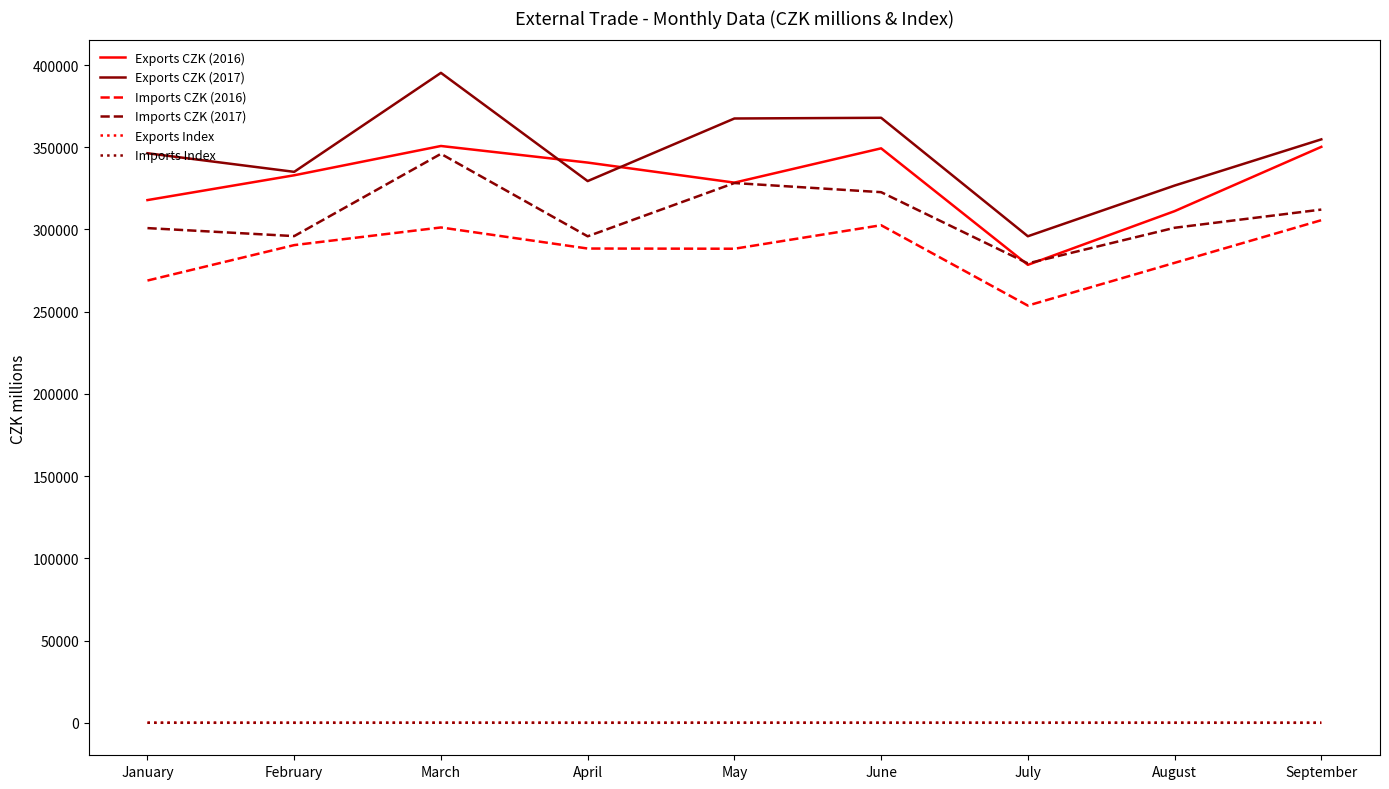

What is the sum of the Exports Index values at April and July?

202.9